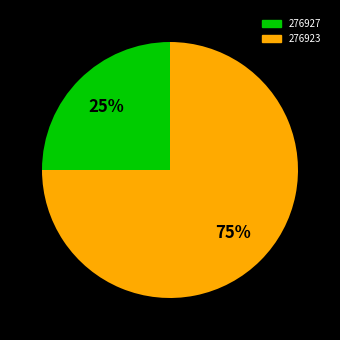

What percentage is the 276927 slice, to the nearest percent?

25%